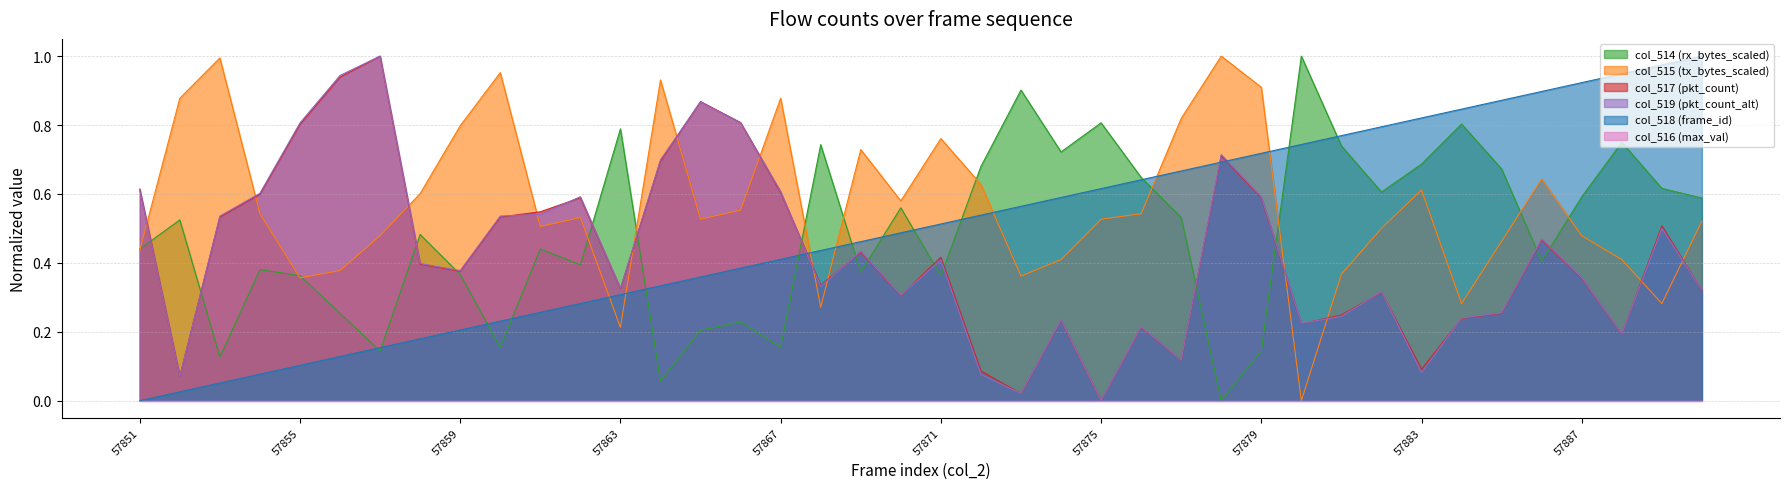

Which has a higher value, 57853 or 57861?

57861